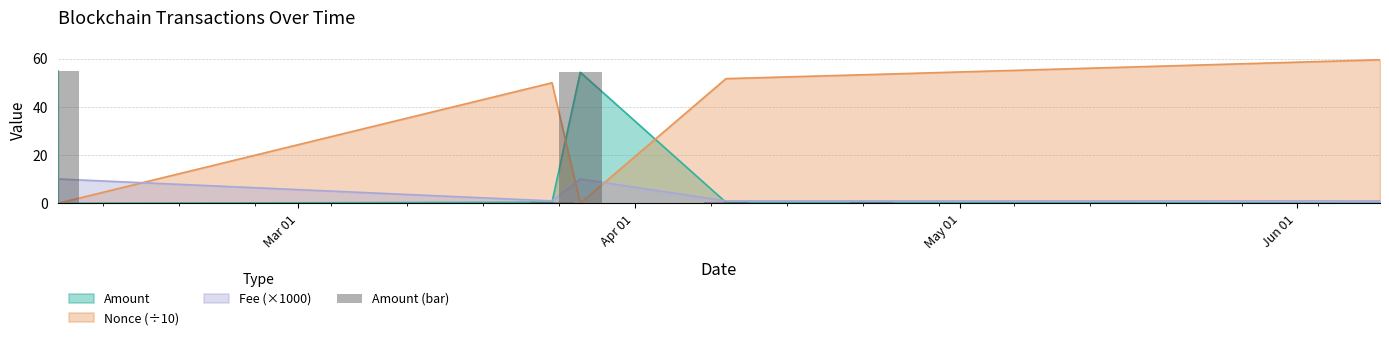

What value does the data have at May 01?

0.4